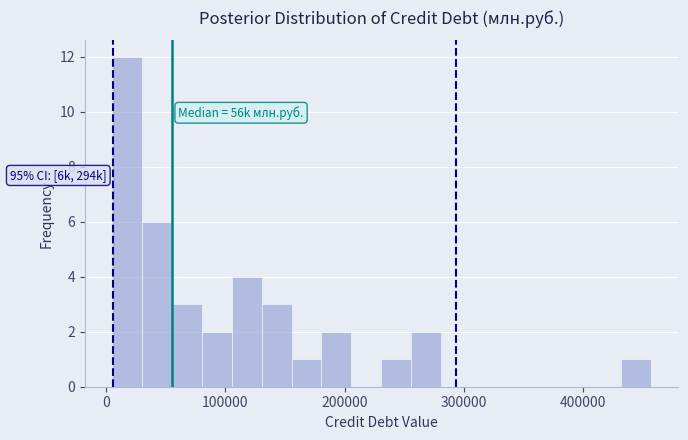

Read against the x-axis, roughly where is the centre of the tallest bar?

20000